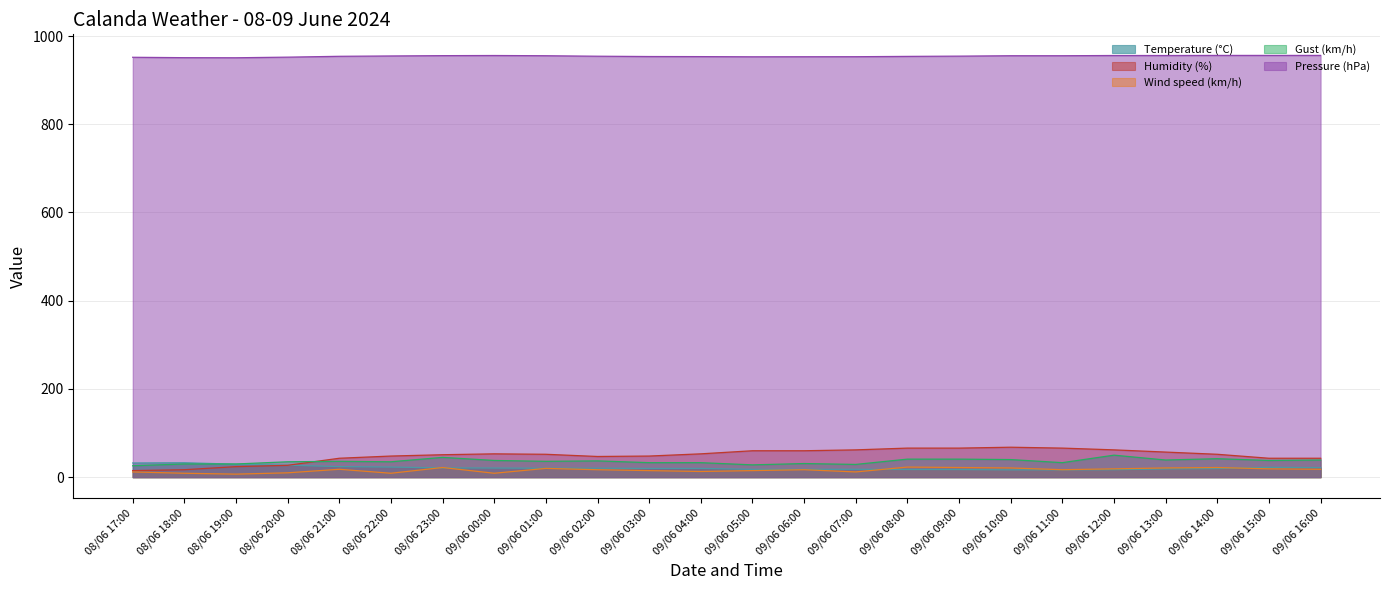

Where is the first local minimum for Humidity (%)?

09/06 02:00